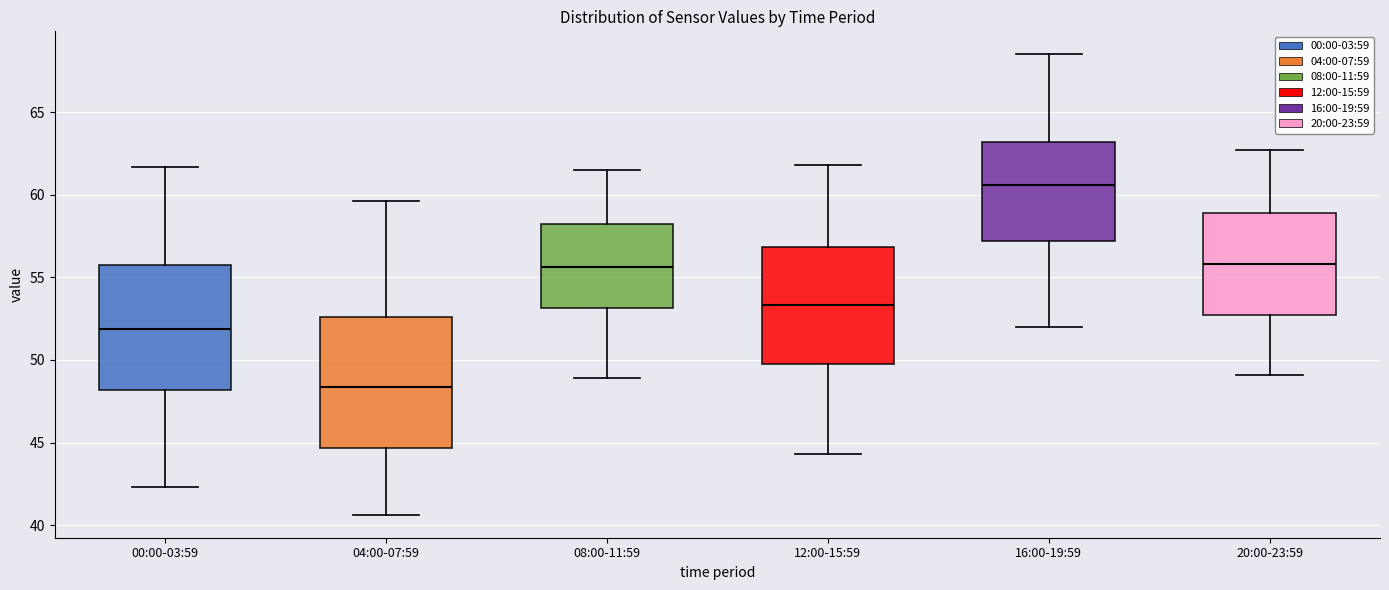

Which box has the highest median line?

16:00-19:59